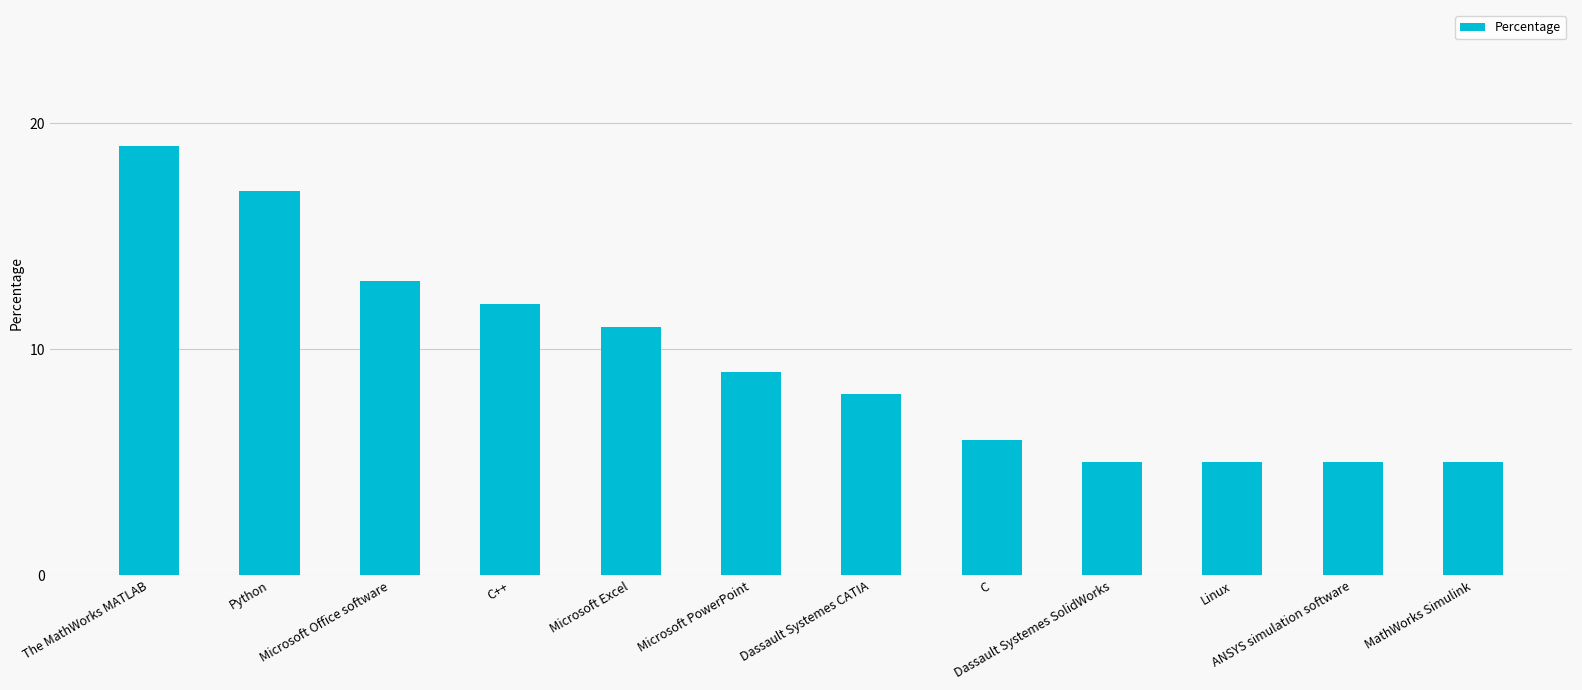

The value at MathWorks Simulink is 9. True or false?

False